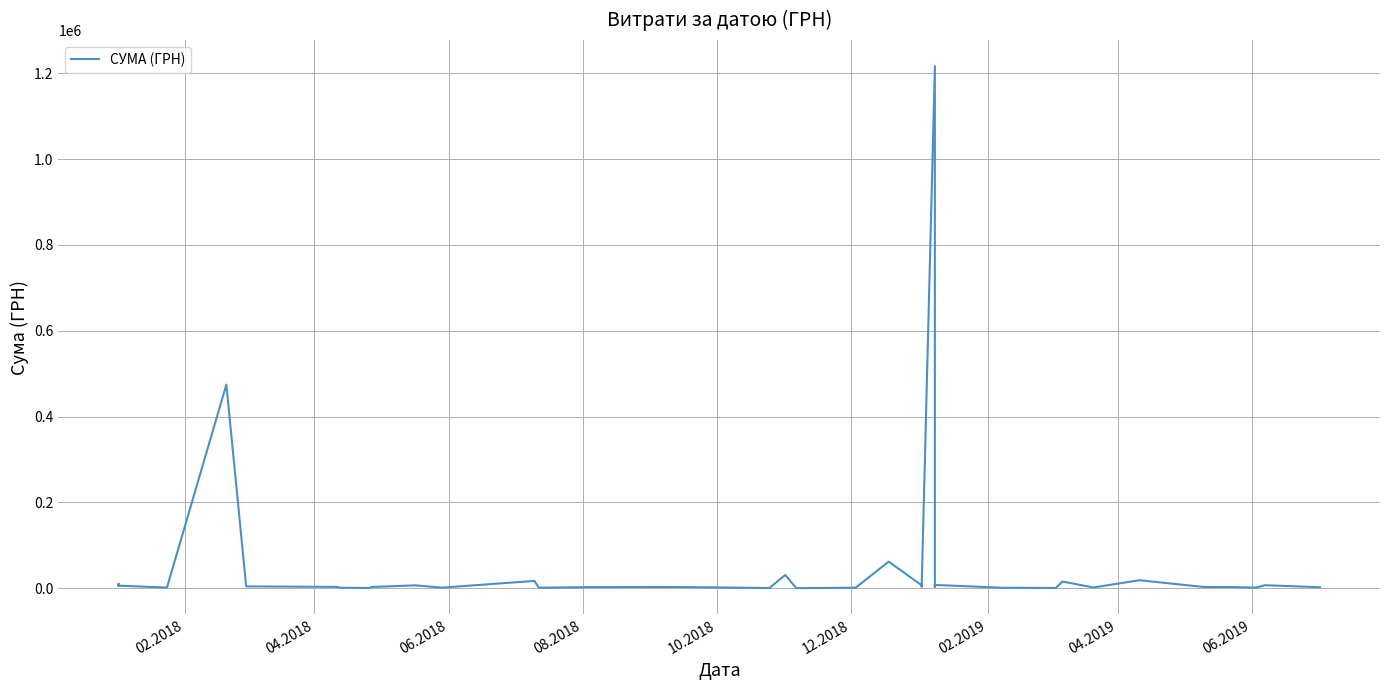

What is the smallest value displayed?

113.6